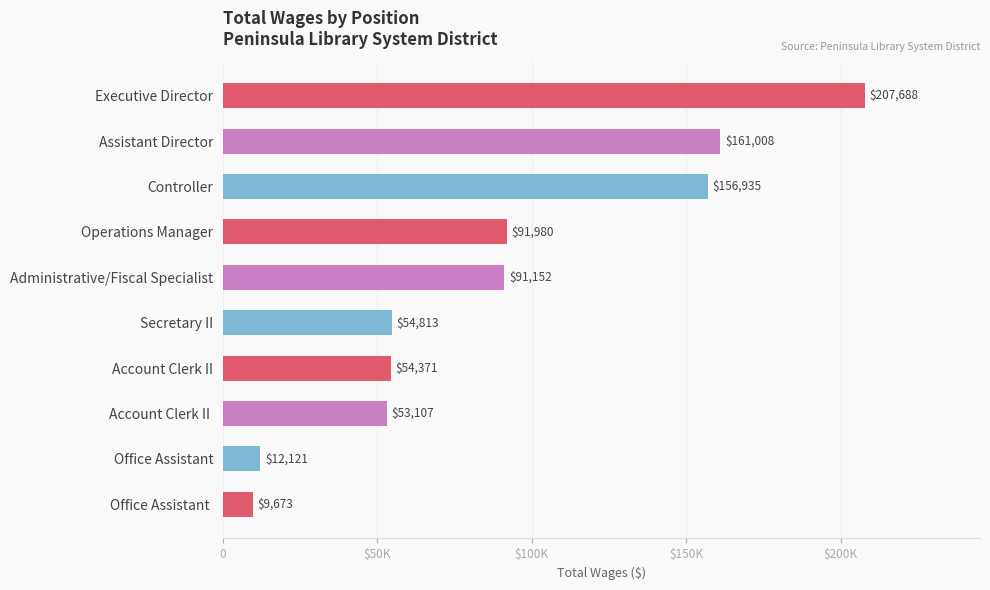

Are the bars horizontal?

Yes